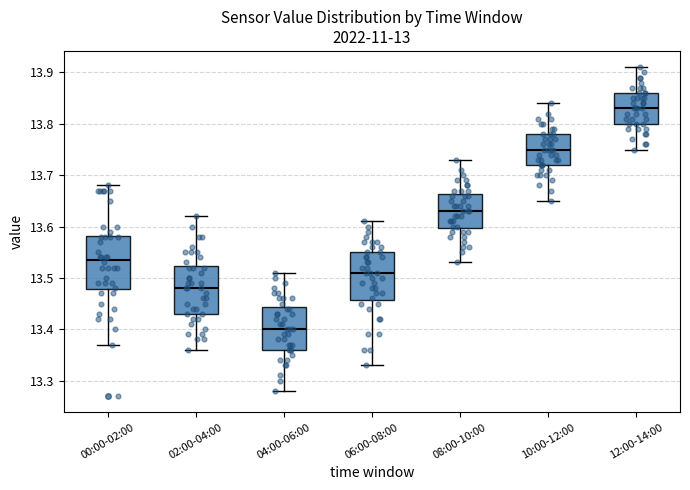

Which box's median line is the lowest?

04:00-06:00